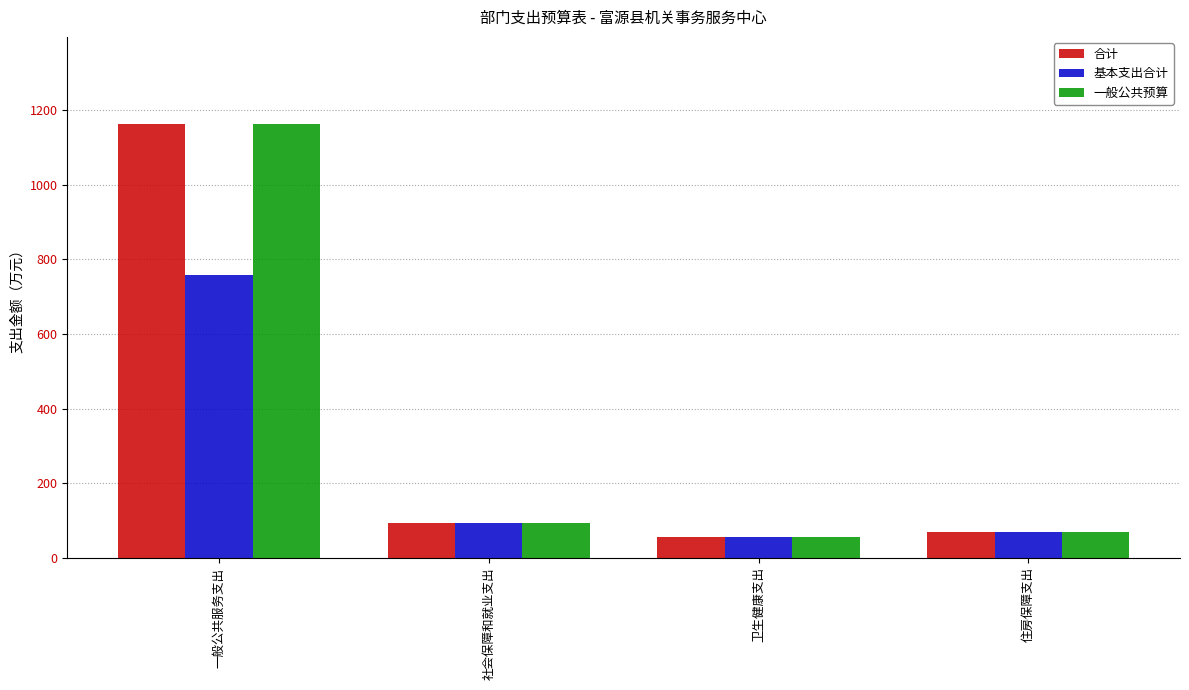

Which category has the lowest value in the 一般公共预算 series?

卫生健康支出